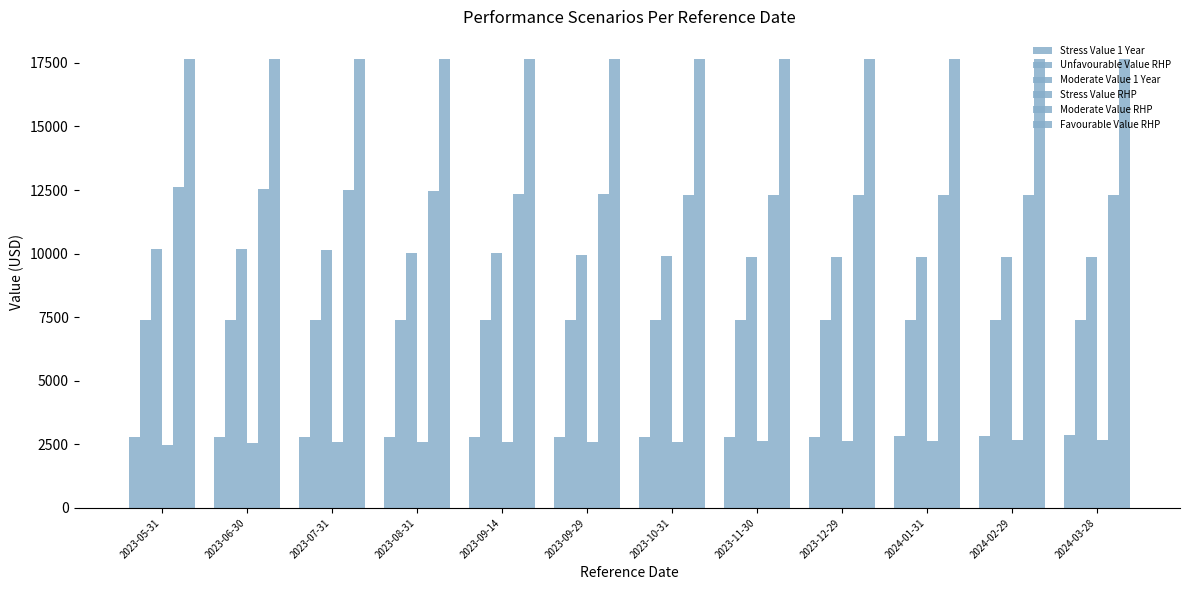

How many bars are there in each group?

6